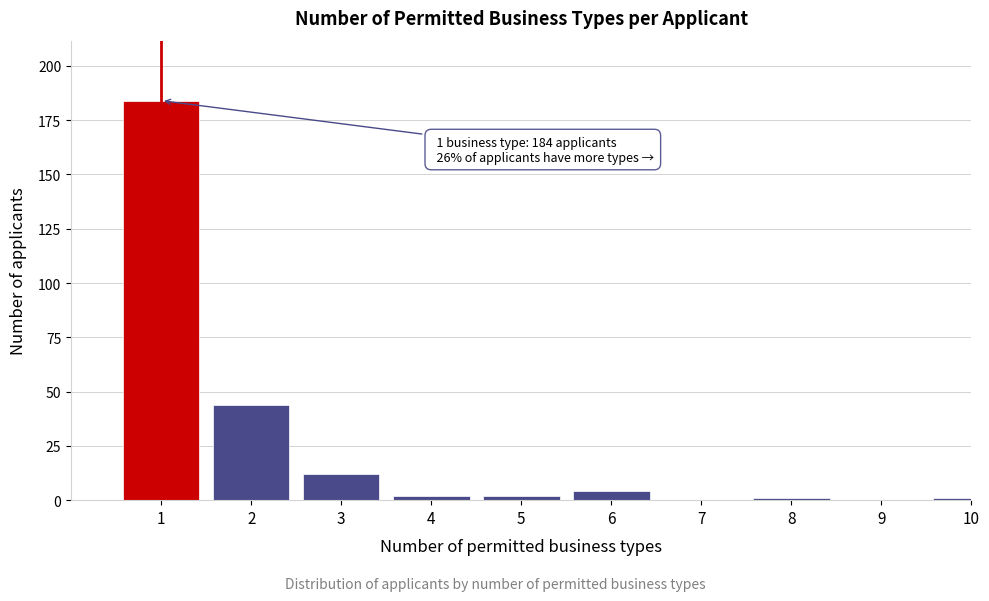

Reading left to right, extract all data points from this chart.

1=184	2=44	3=12	4=2	5=2	6=4	7=0	8=1	9=0	10=1